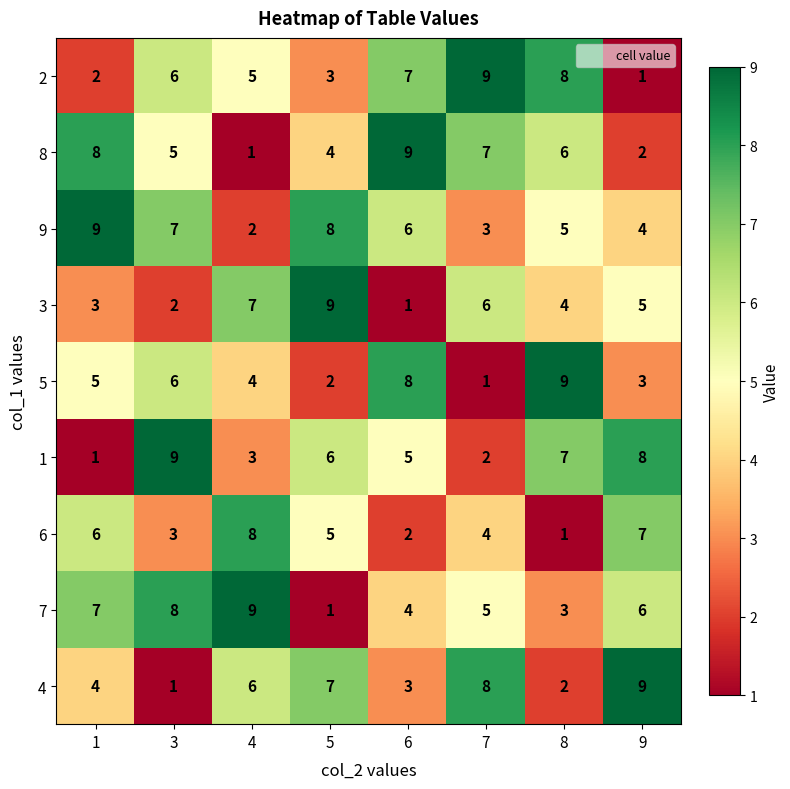

How many series are shown in this chart?

9